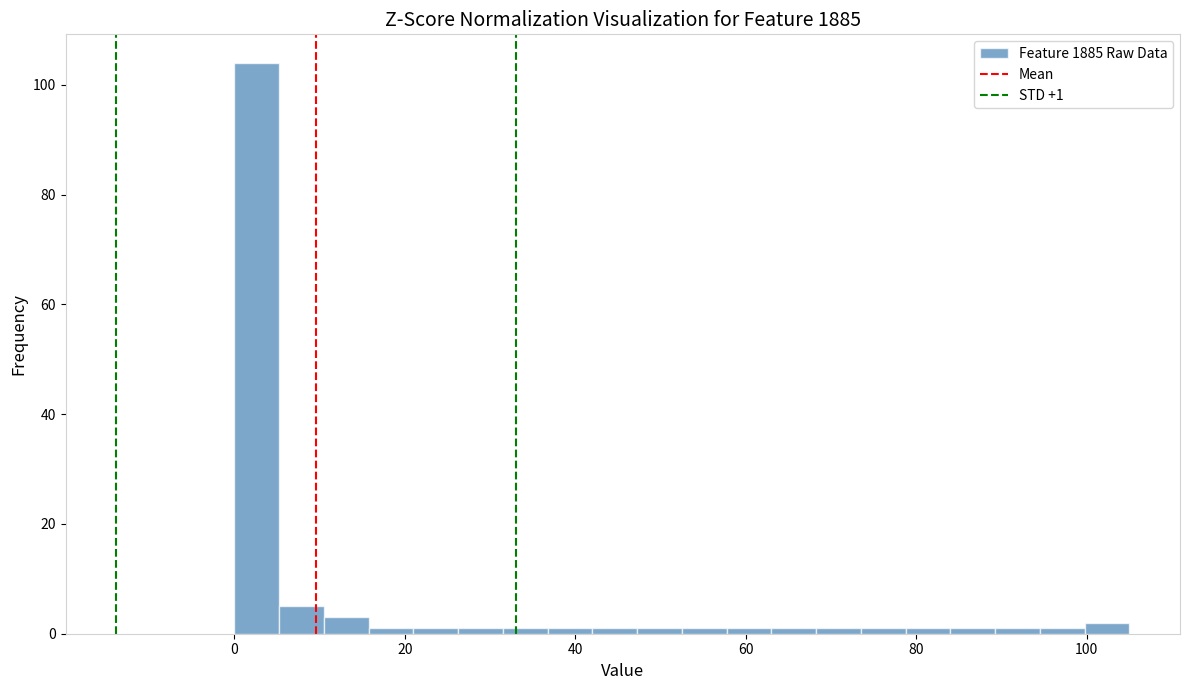

Around what value on the x-axis is the tallest bar? Give the approximate position of its centre, as read against the axis.

2